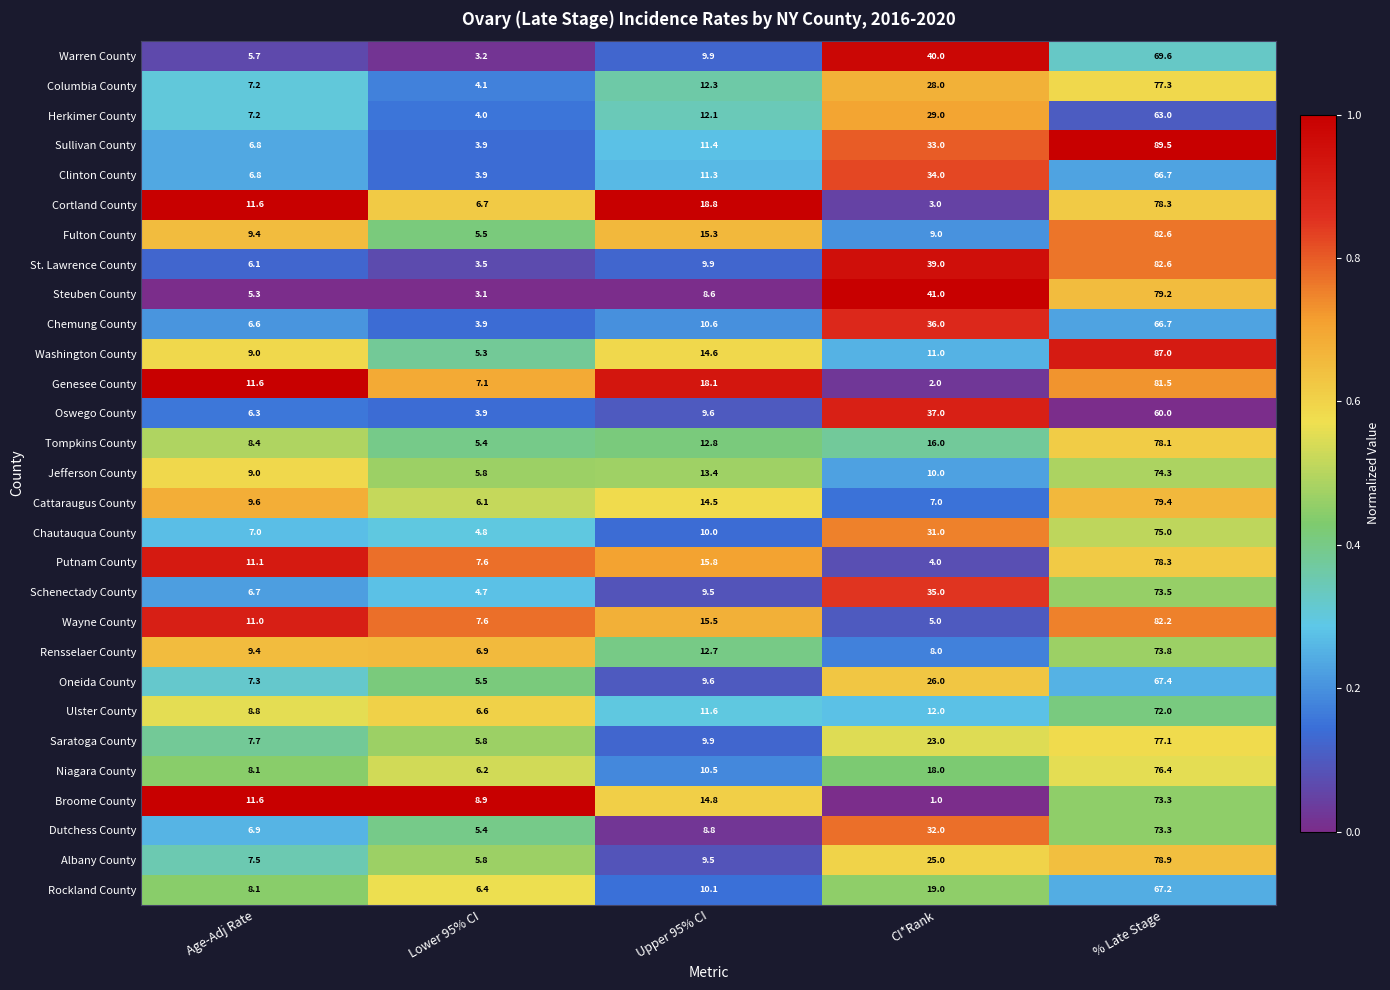

The value of Tompkins County at Age-Adj Rate is 8.4. True or false?

True